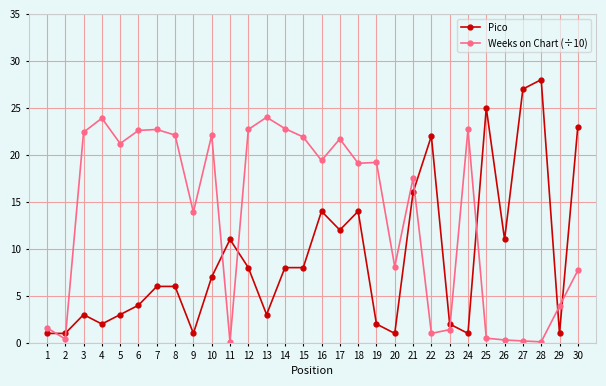

Rank the series by their maximum value, from highest to lowest.

Pico, Weeks on Chart (÷10)